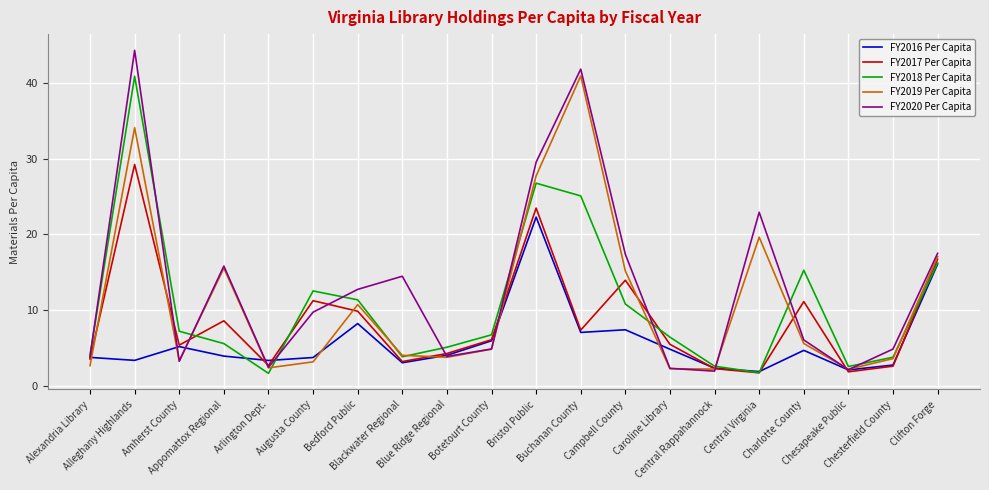

Does the chart display data point markers on the line(s)?

No